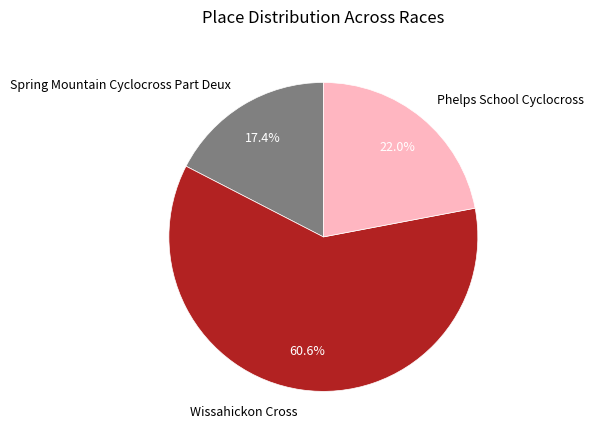

What percentage is the Phelps School Cyclocross slice, to the nearest percent?

22%